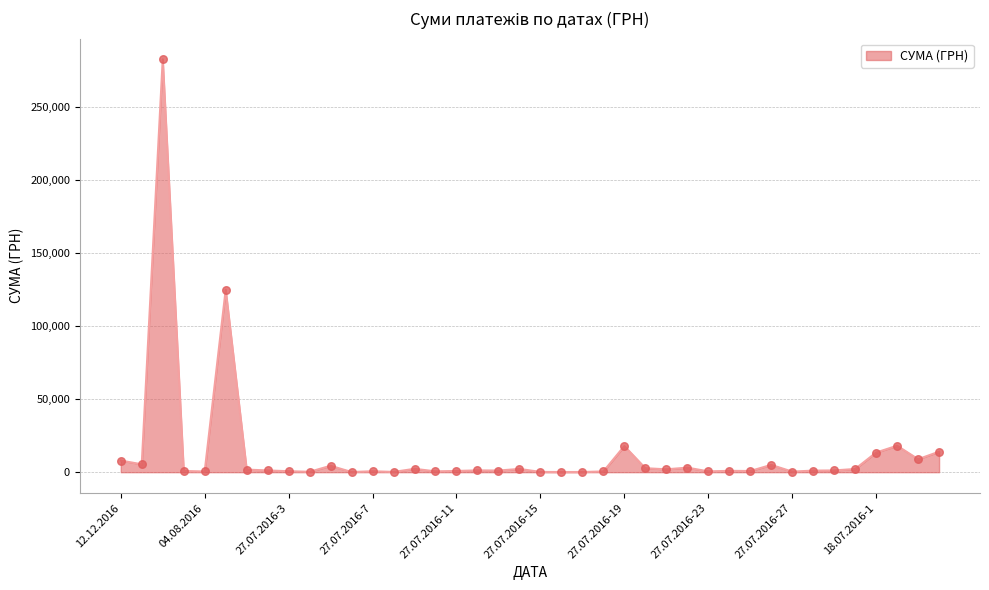

What is the greatest value displayed?

282495.1